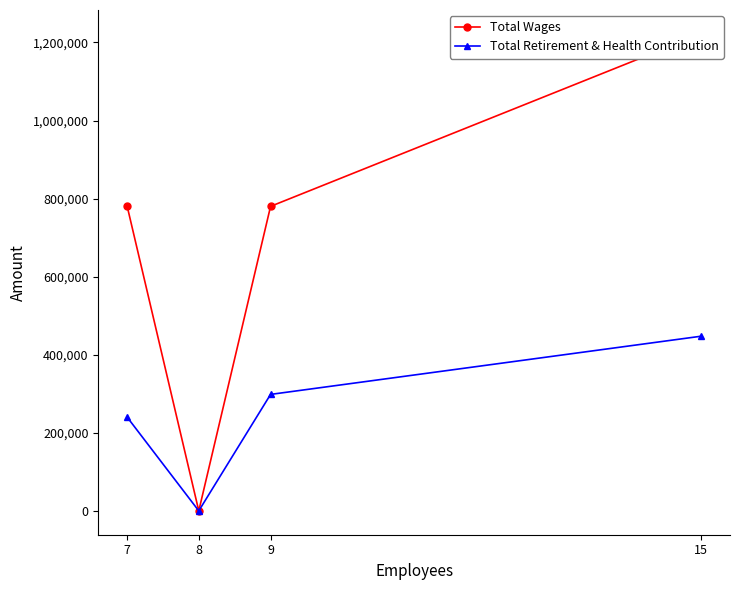

Which has a higher value, 8 or 9?

9